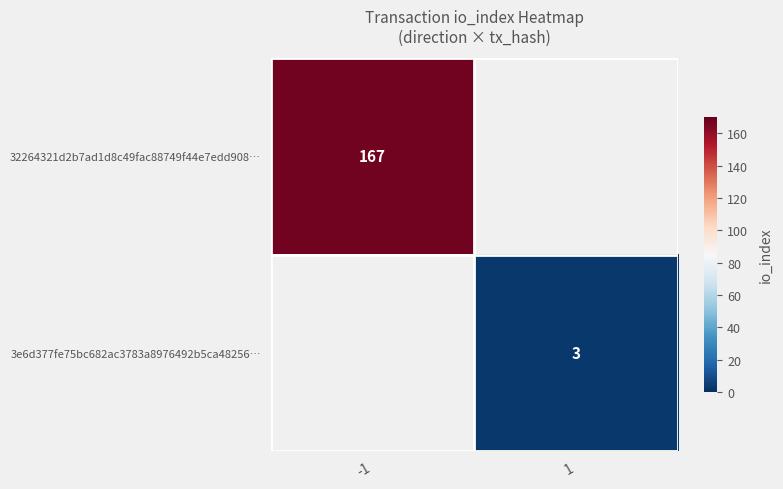

How many distinct data groups are displayed?

2